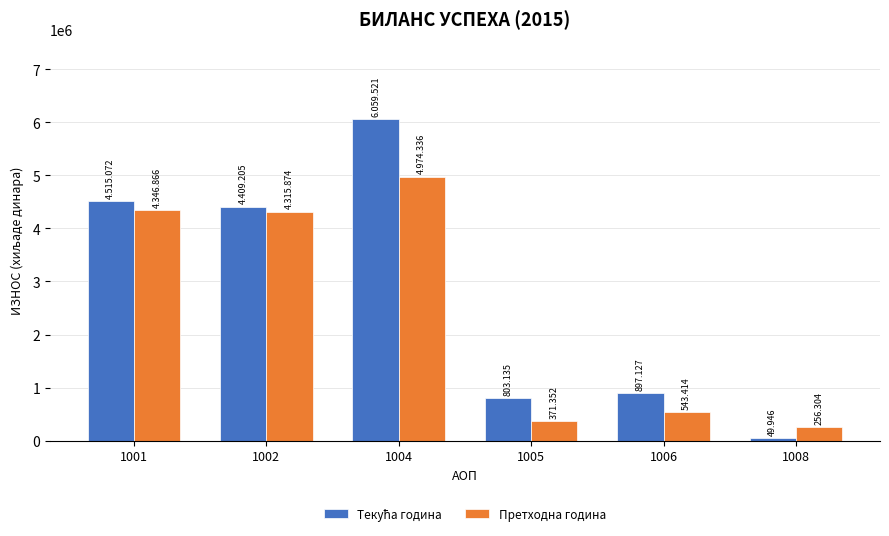

What is the spread (max minus min) of values at 1006?

353713